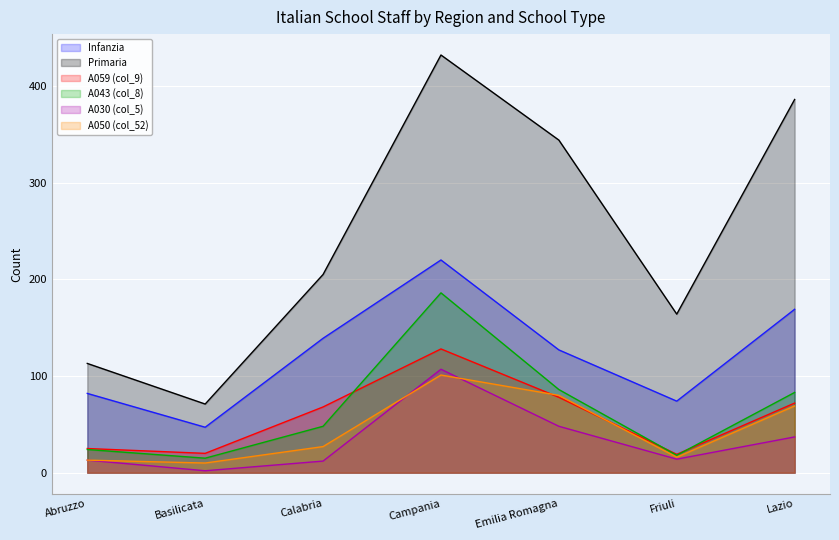

What is the sum of all A030 (col_5) values?

233